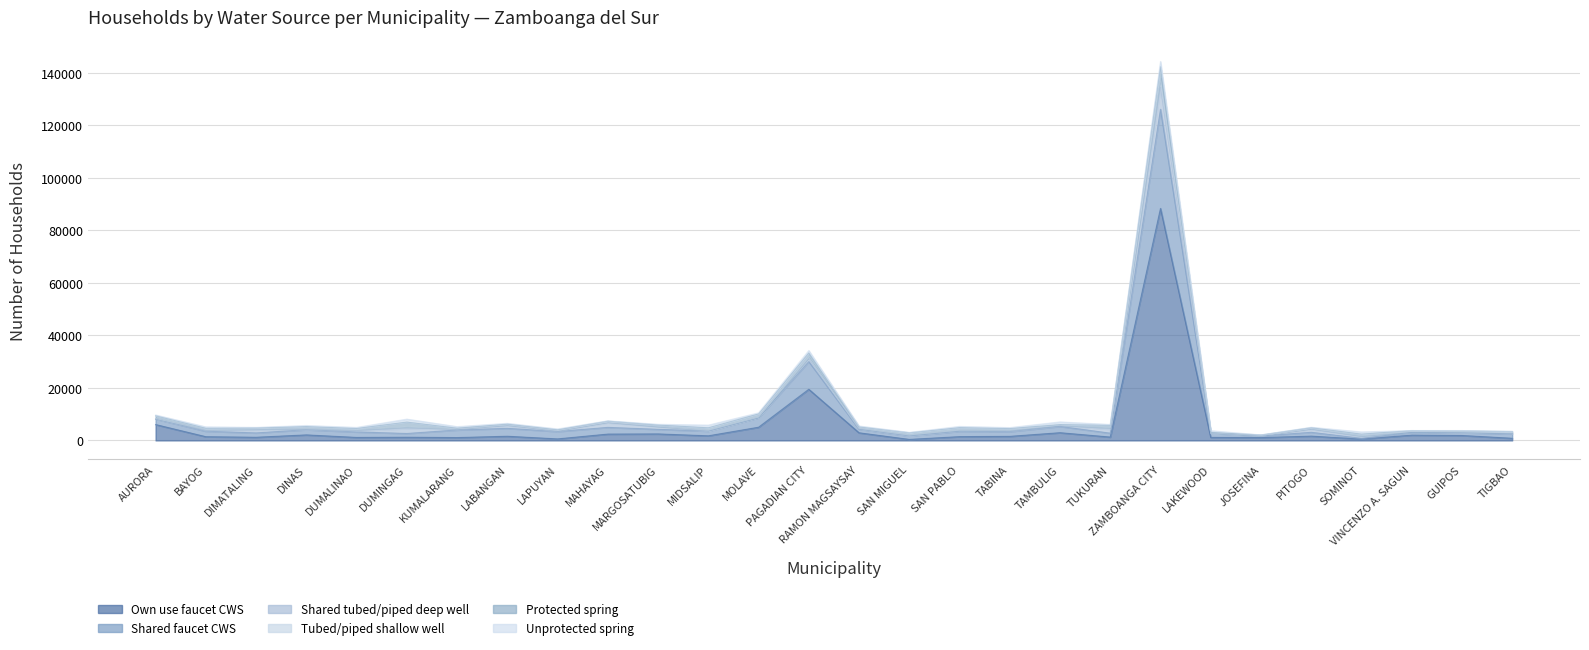

What is the label of the 15th point from the right?

PAGADIAN CITY